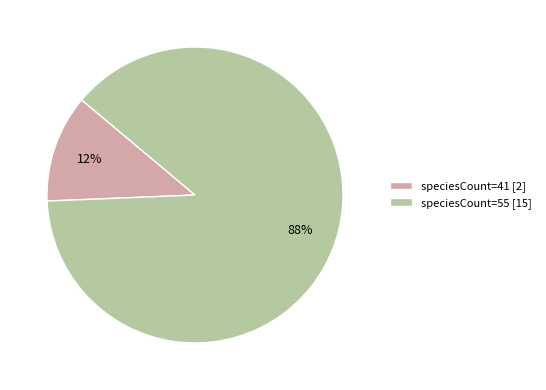

To the nearest percent, what is the combined percentage of speciesCount=55 [15] and speciesCount=41 [2]?

100%